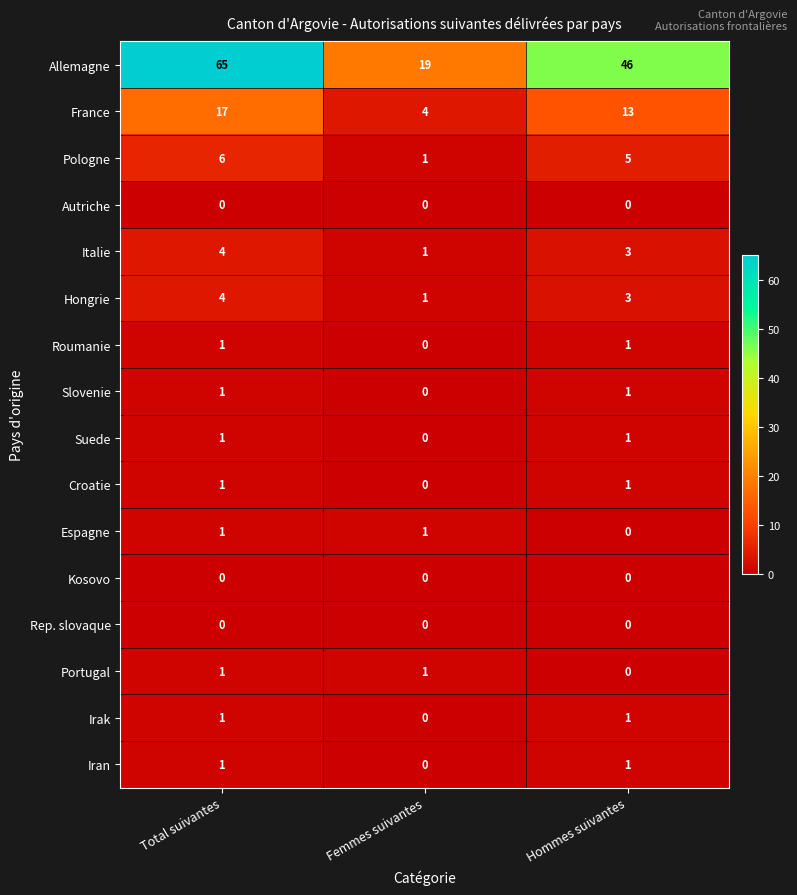

What is the minimum value for Allemagne?

19